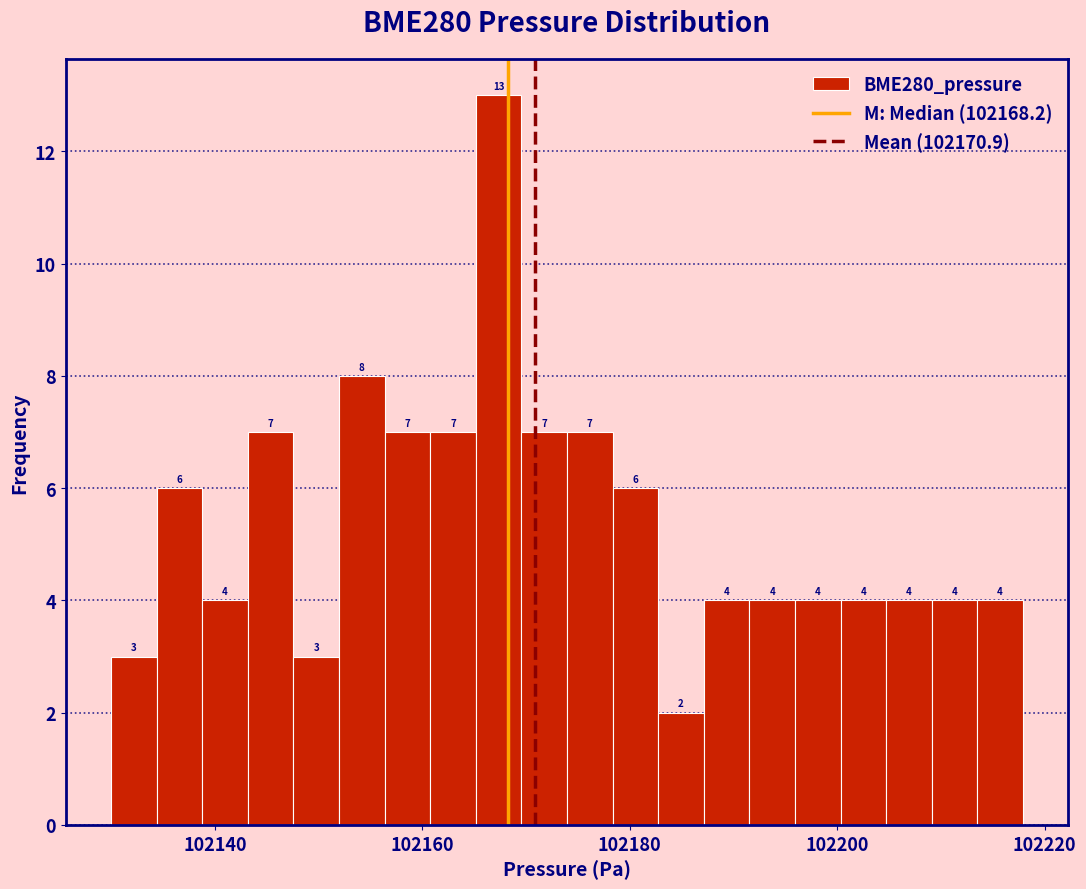

Read against the x-axis, roughly where is the centre of the tallest bar?

102168